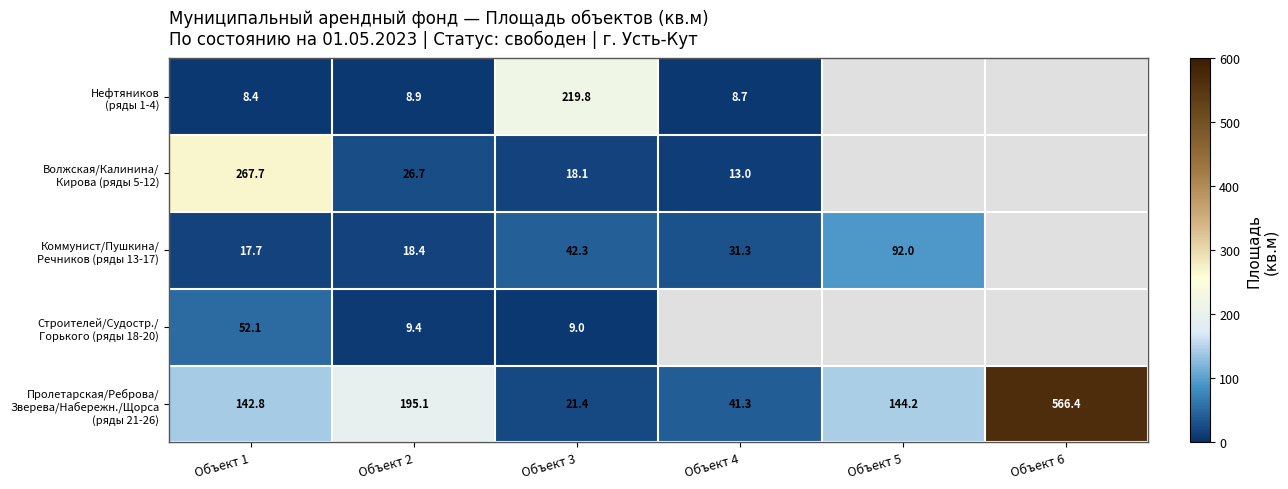

What is the total value across all series at Объект 3?

310.6